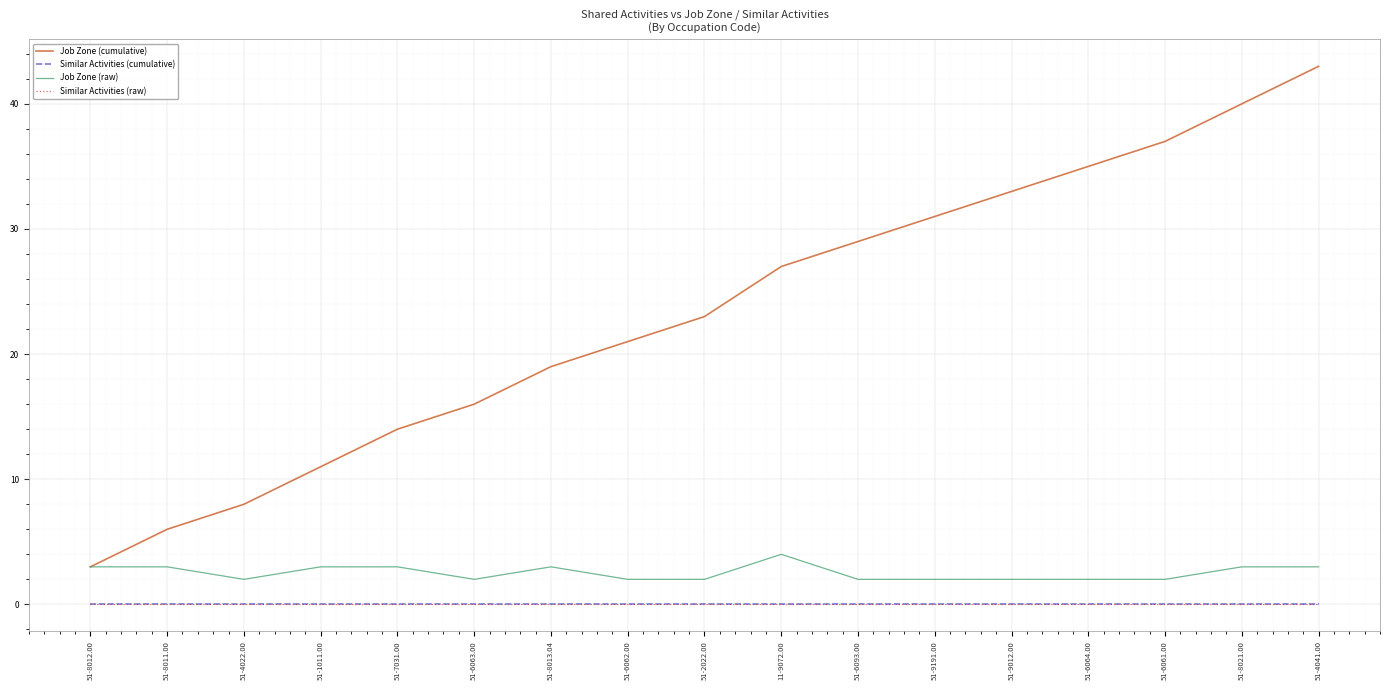

Does the chart have visible grid lines?

Yes